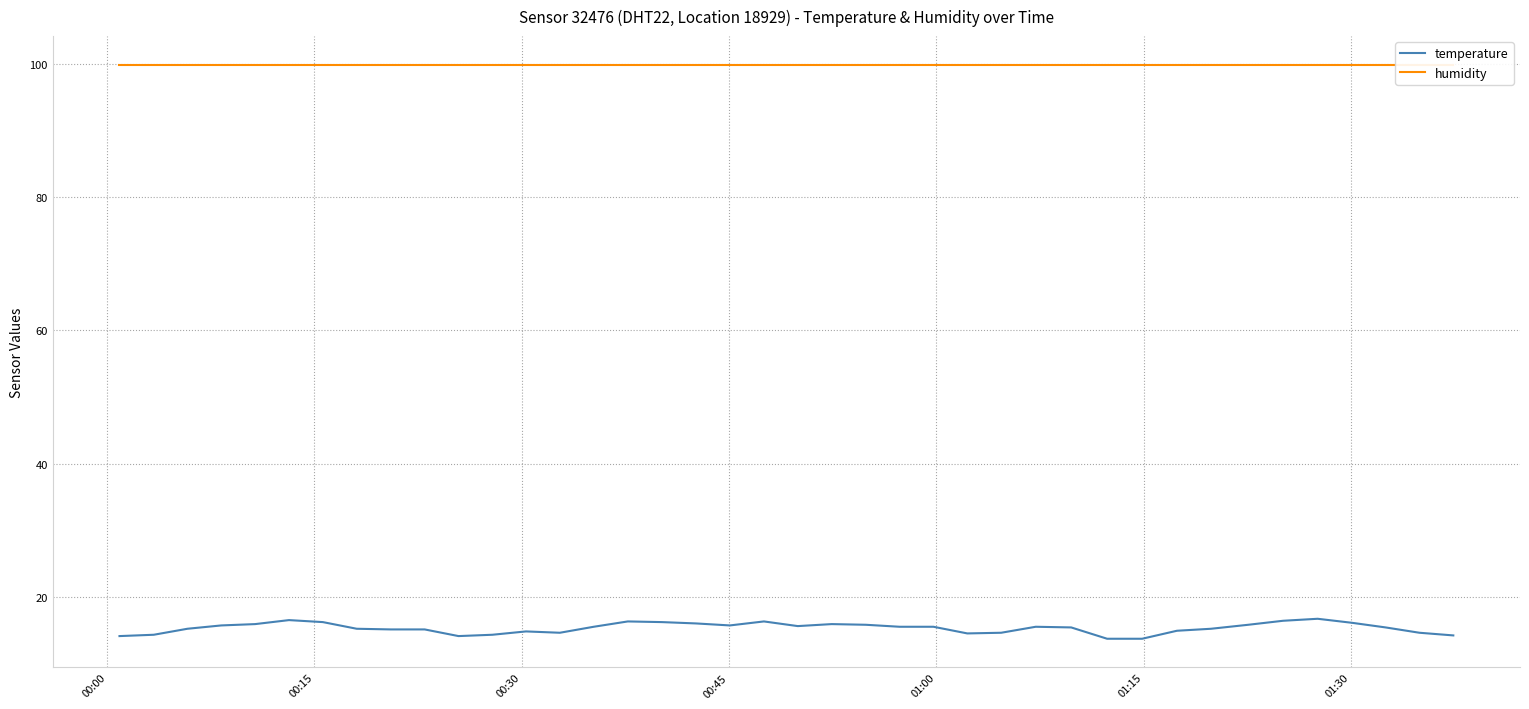

What is the lowest value of the temperature series?

13.7